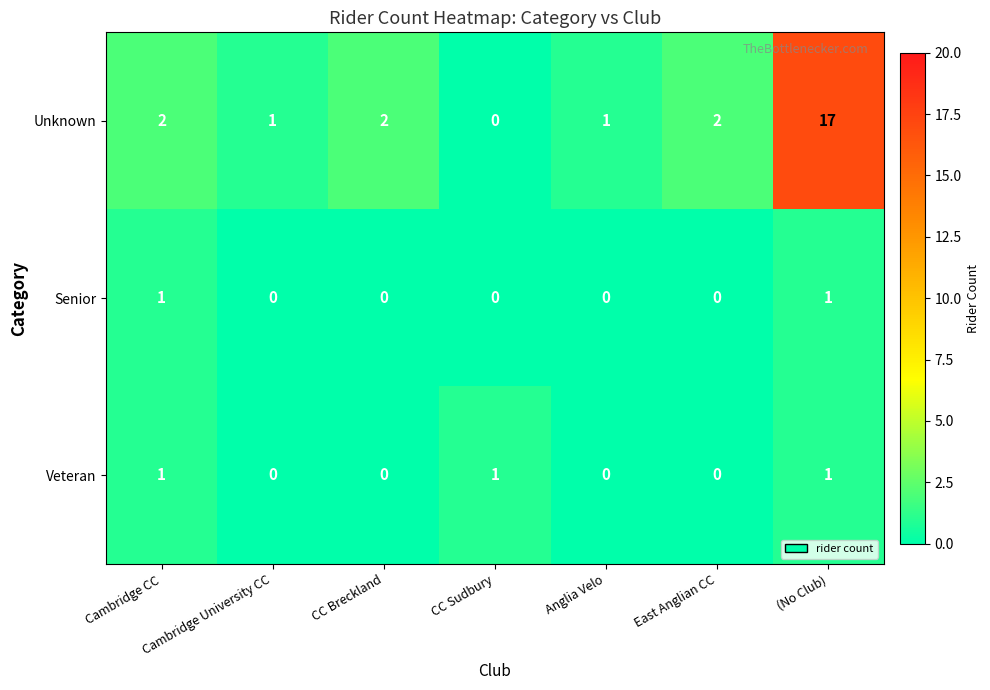

Is it true that Unknown equals 2 at Cambridge University CC?

False